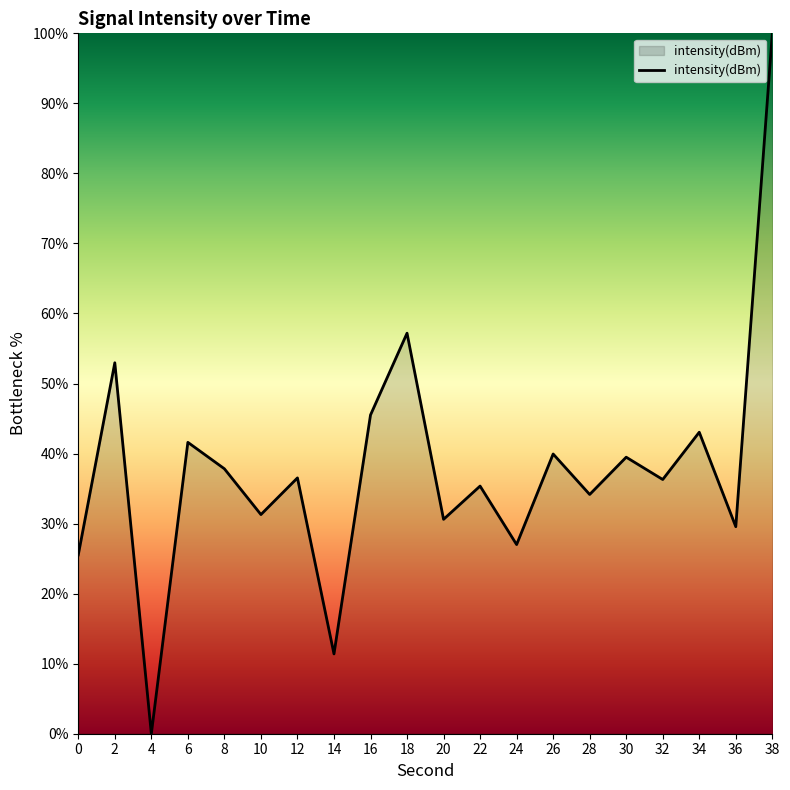

What is the difference between the values at 24 and 14?

15.6